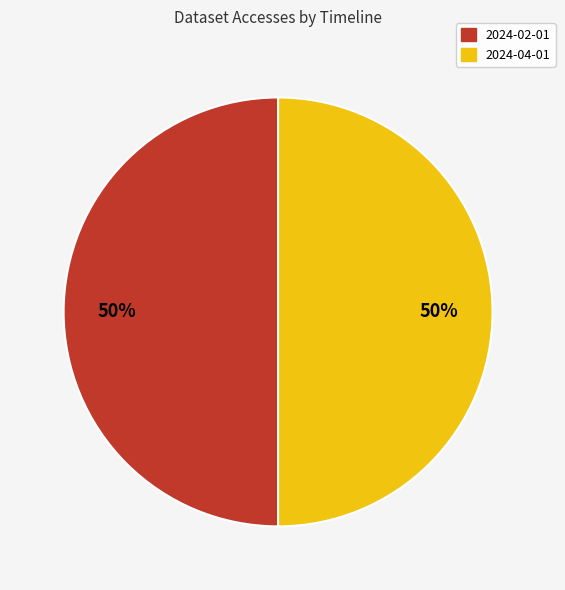

To the nearest percent, what is the average slice percentage?

50%